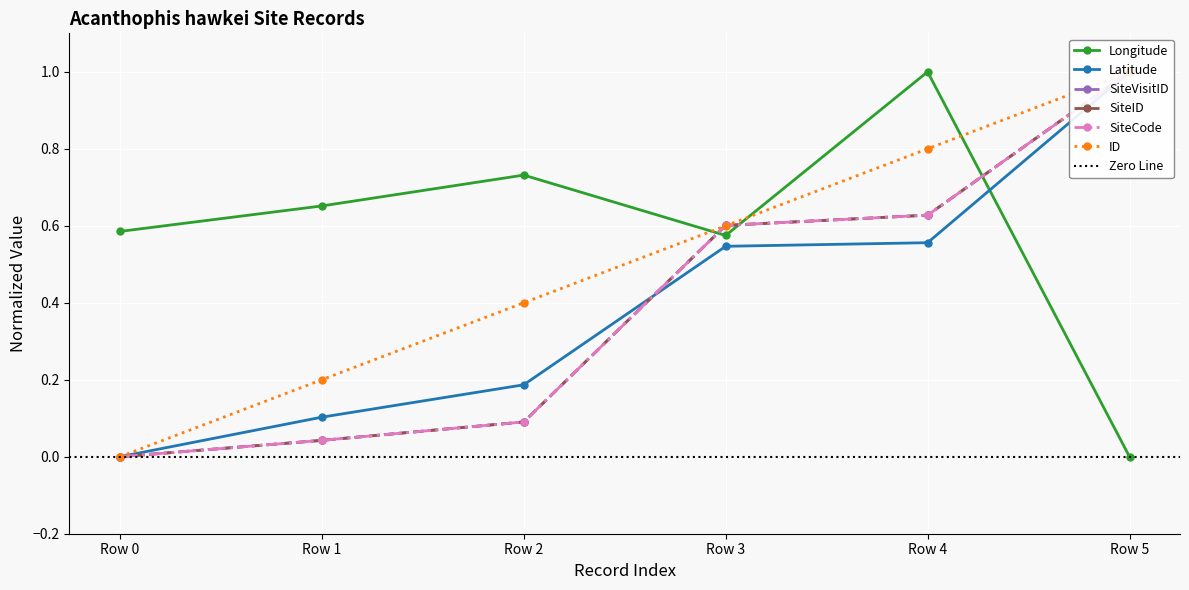

Which label corresponds to the smallest value in the chart?

Row 5